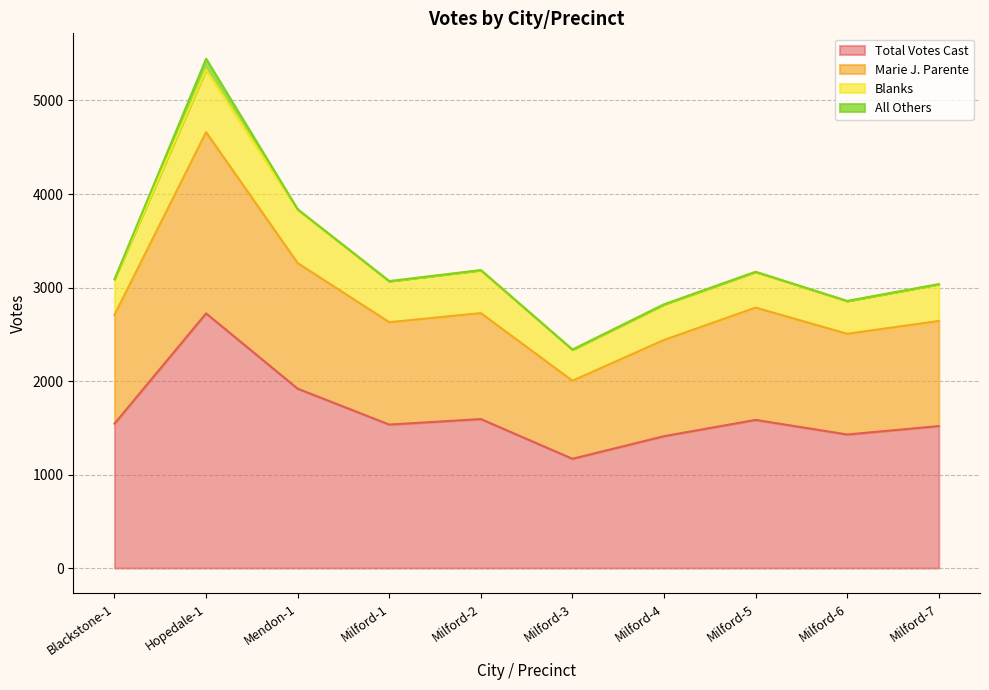

What is the value of the Marie J. Parente point at the 9th from the left?

2505